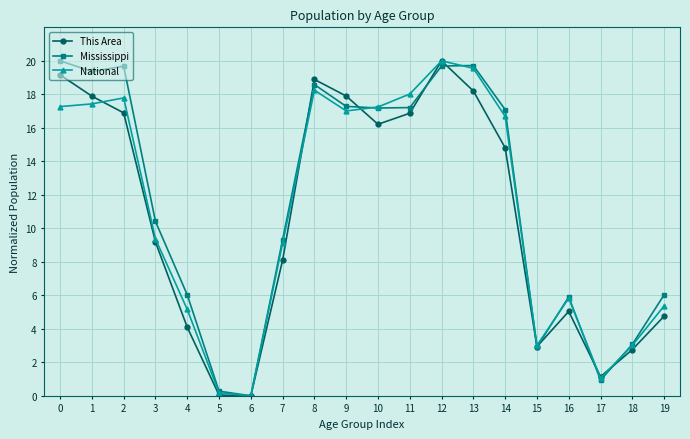

What is the maximum value shown in the chart?

20.0